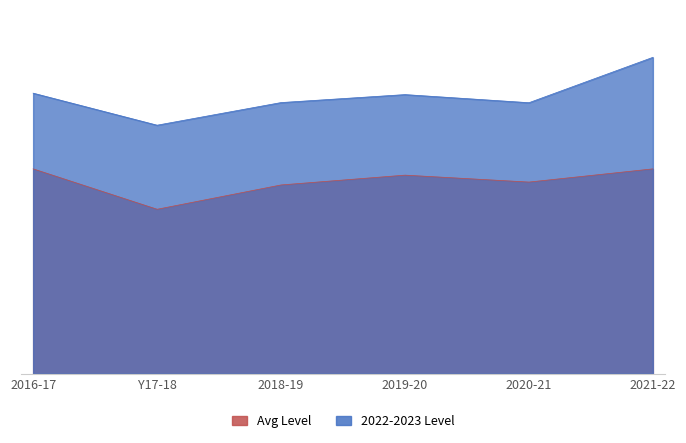

In 2022-2023 Level, how many points are lower than both neighbors (excluding endpoints)?

2